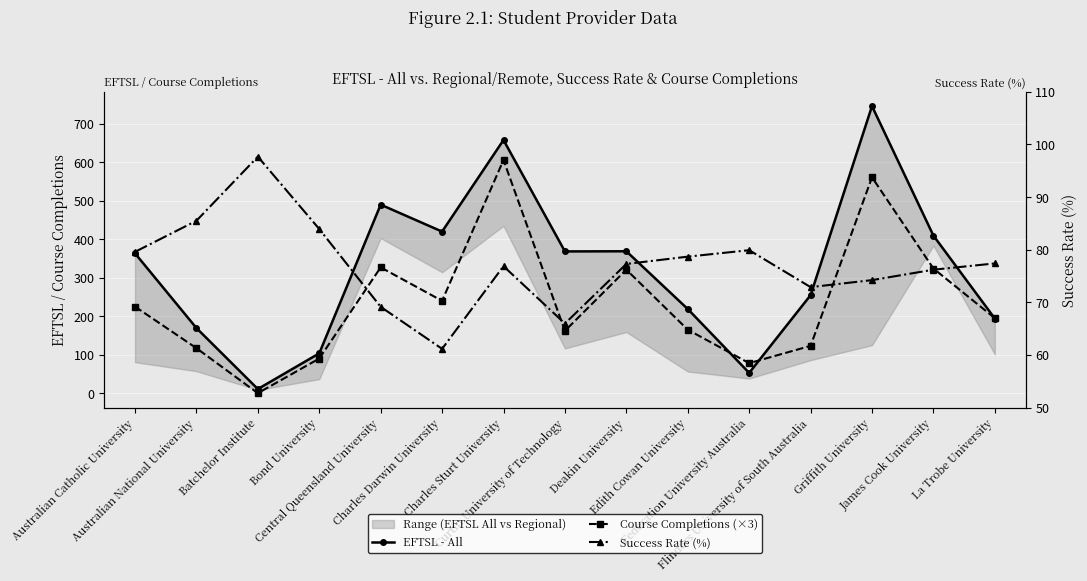

Between Bond University and Deakin University, which is larger?

Deakin University